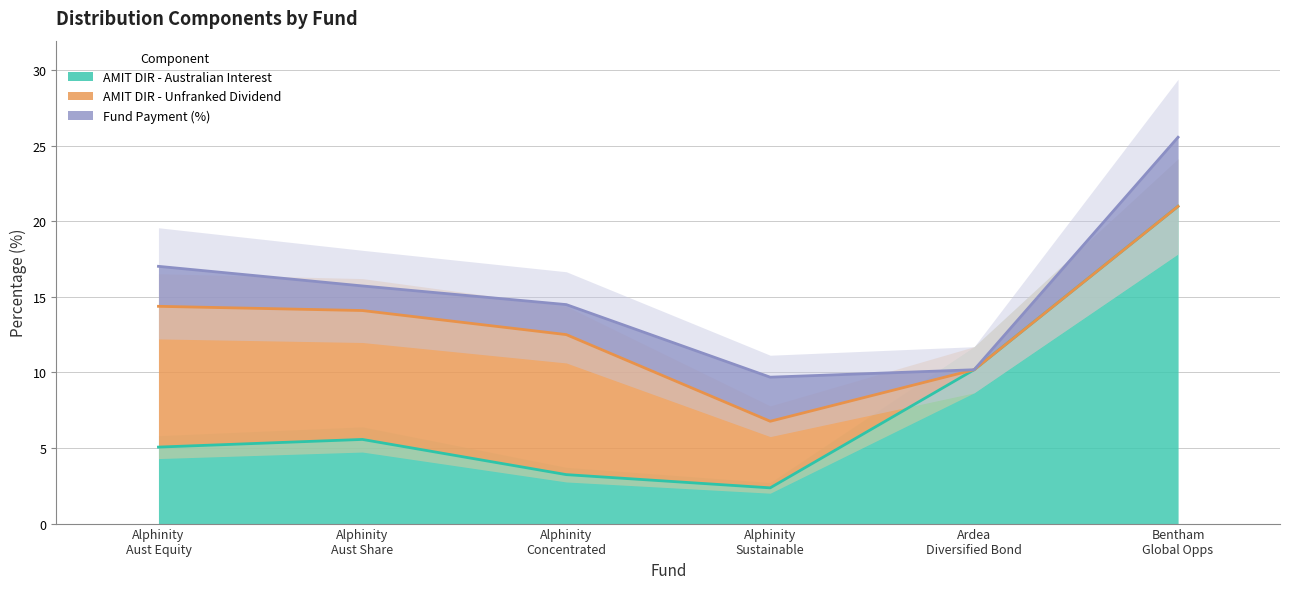

What is the total value across all series at Alphinity Australian Share Fund?

15.7